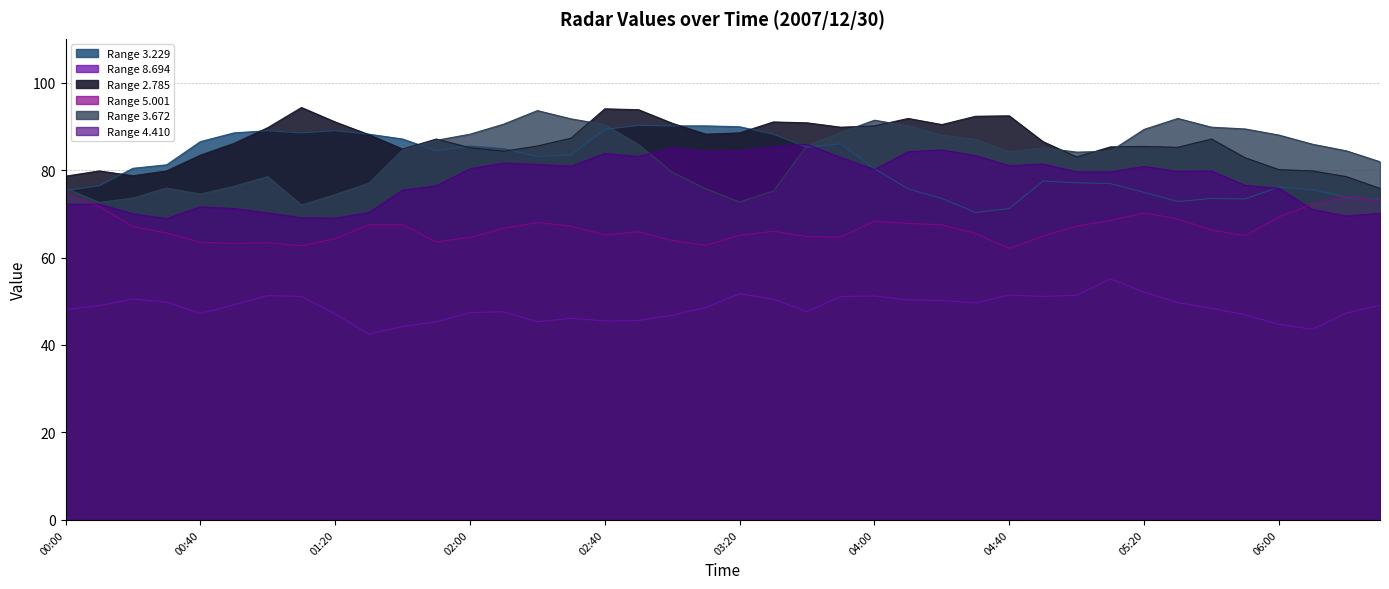

True or false: 8.694 and 3.229 cross at least once.

False